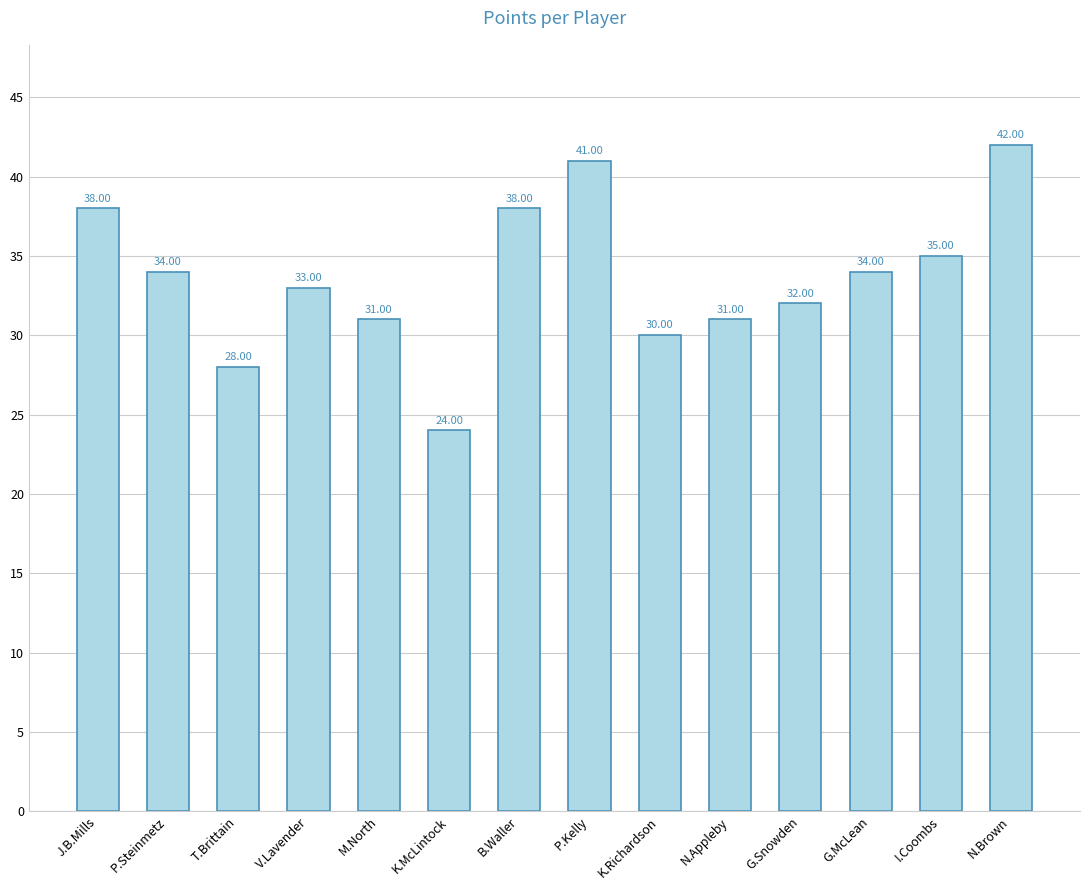

Are the bars horizontal?

No